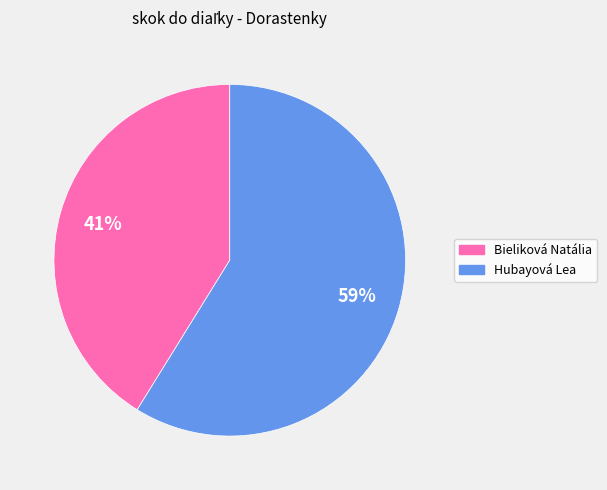

Does Bieliková Natália represent more than half of the total?

No